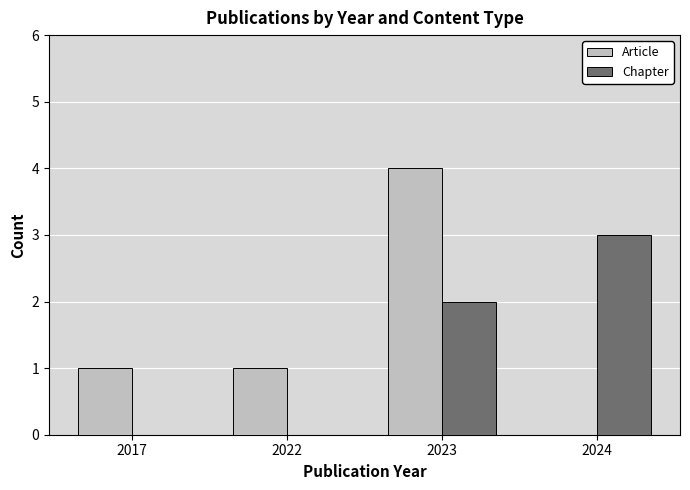

How many series are shown in this chart?

2